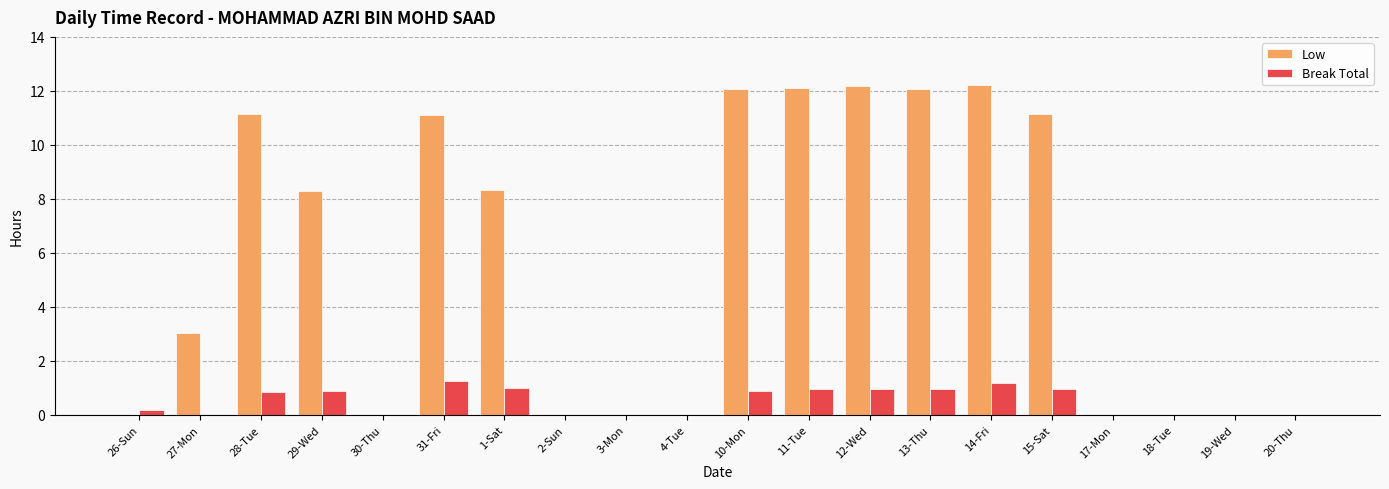

True or false: Low has a value of 0.0 at 2-Sun.

True